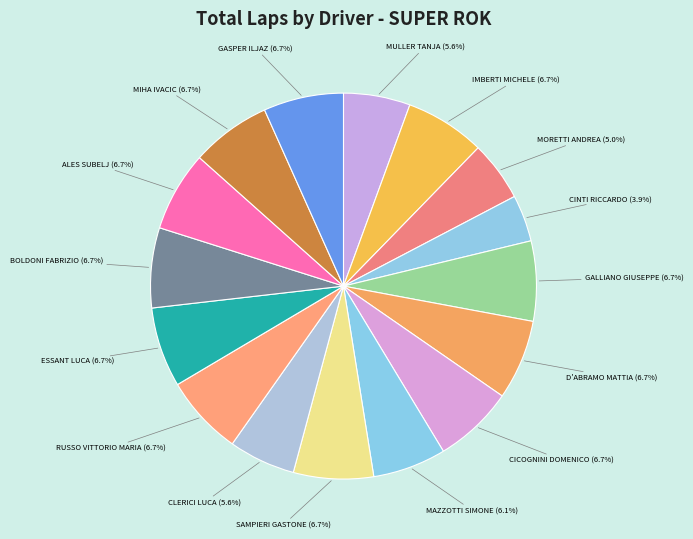

What is the total percentage of IMBERTI MICHELE and GASPER ILJAZ?

13.4%